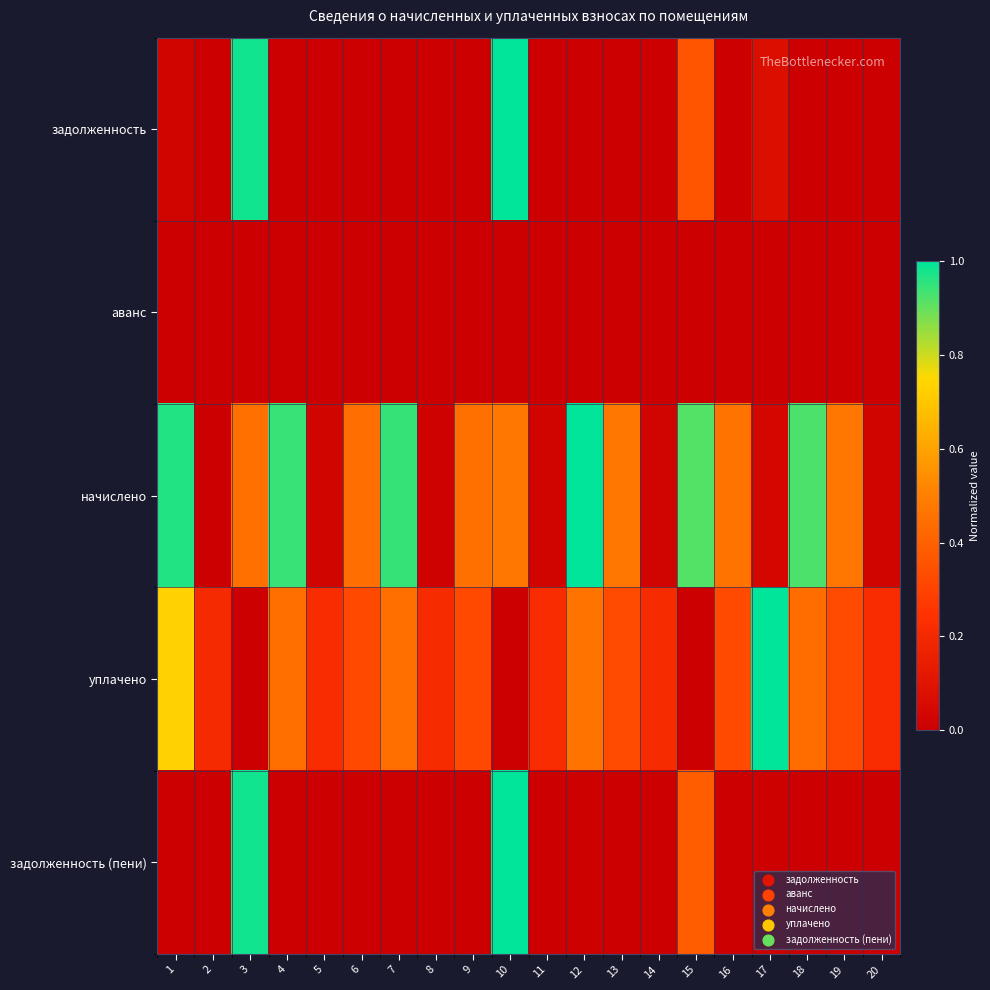

Which series changed the most between 7 and 16?

начислено